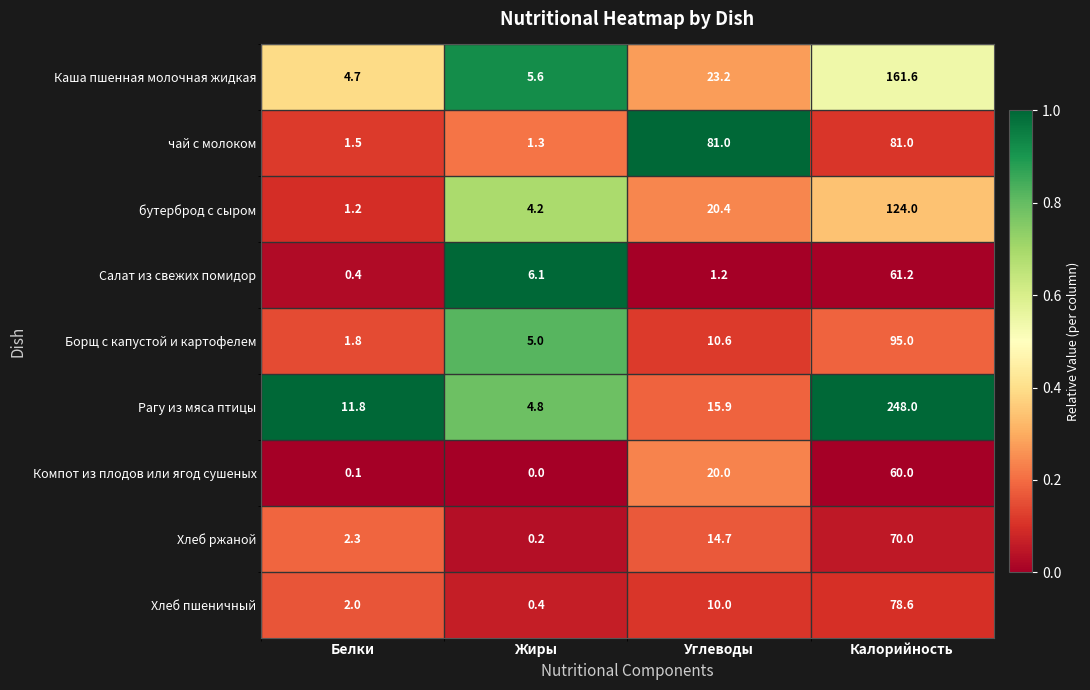

What is the lowest value of the Борщ с капустой и картофелем series?

1.8